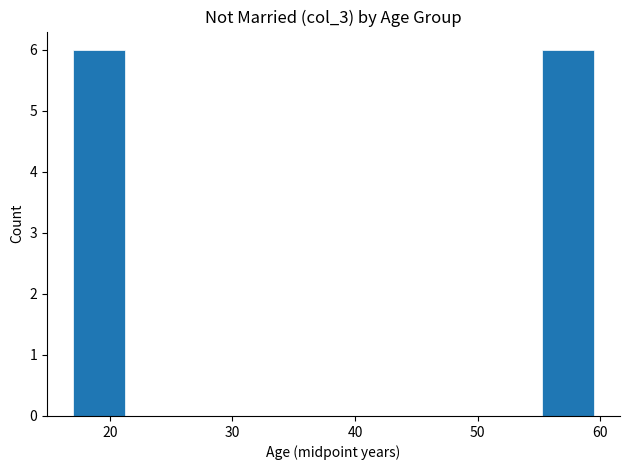

How tall is the bar that spans 55 to 60 on the x-axis? Neither the bar edges nor the heights are printed on the chart, so give them approximately, as read against the axes.

6